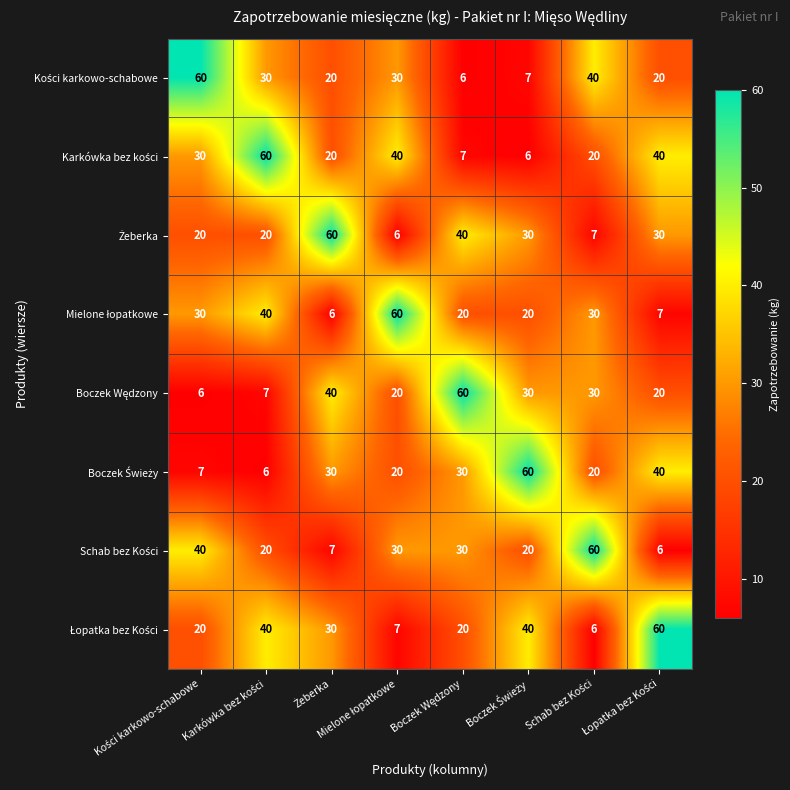

What is the smallest value displayed?

6